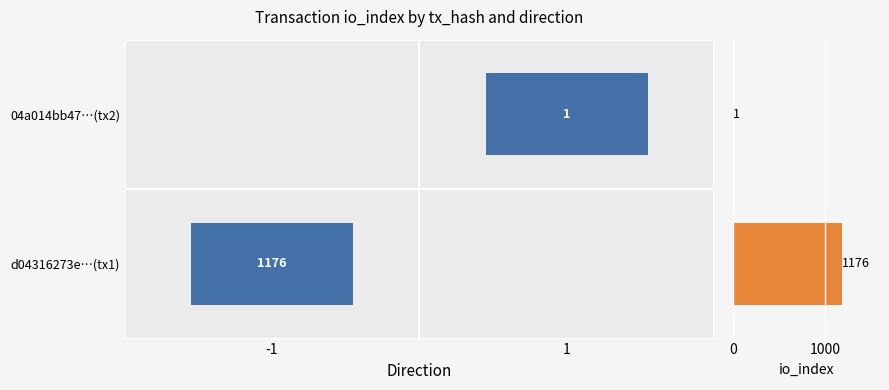

What is the maximum value shown in the chart?

1176